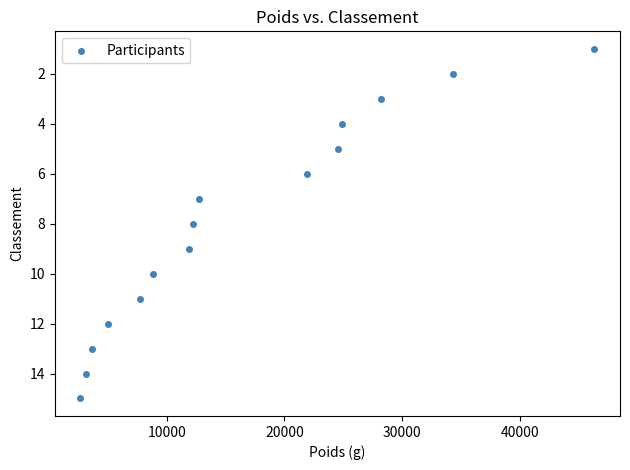

What is the range of X values (max minus min)?

43620